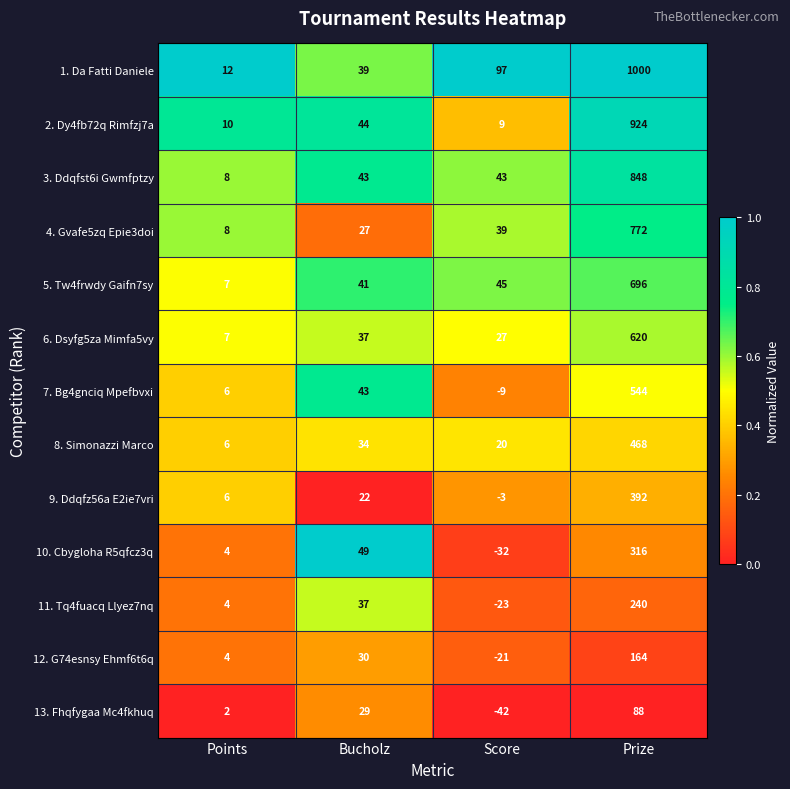

What is the difference between the maximum and minimum values in the 7. Bg4gnciq Mpefbvxi series?

553